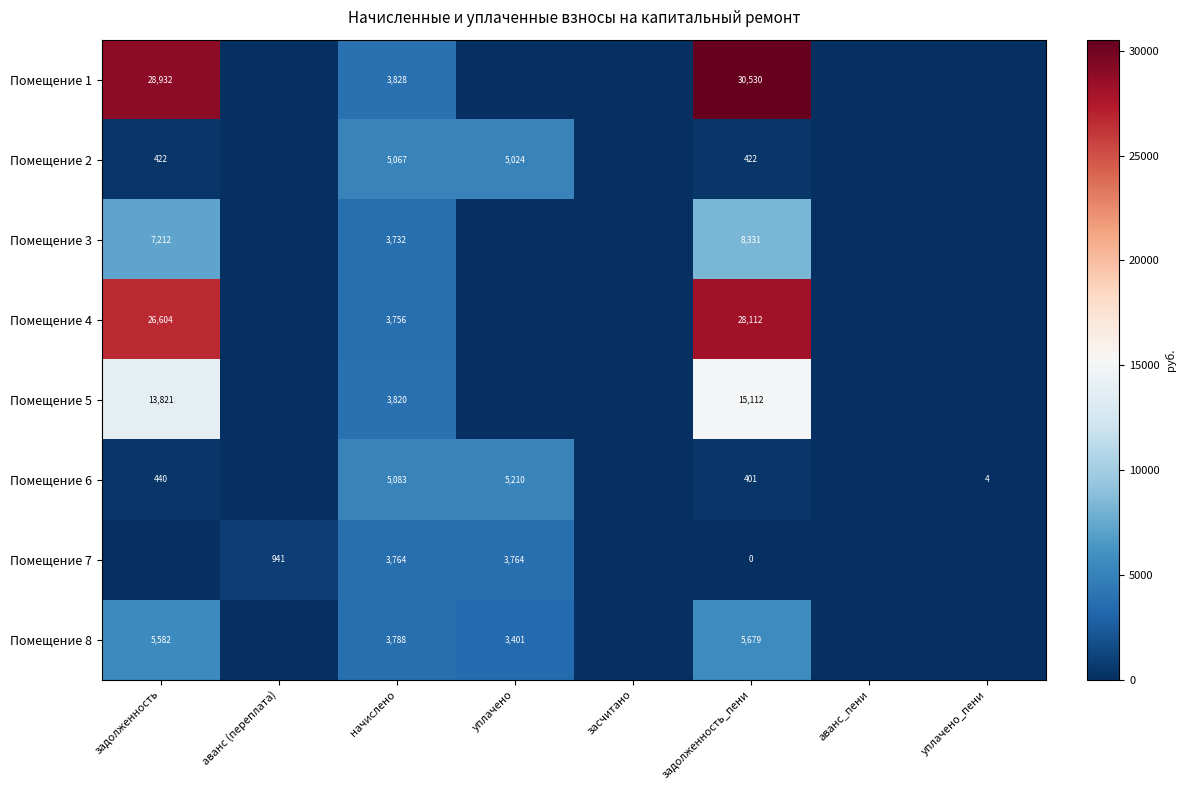

Which has a higher value, начислено or засчитано?

начислено